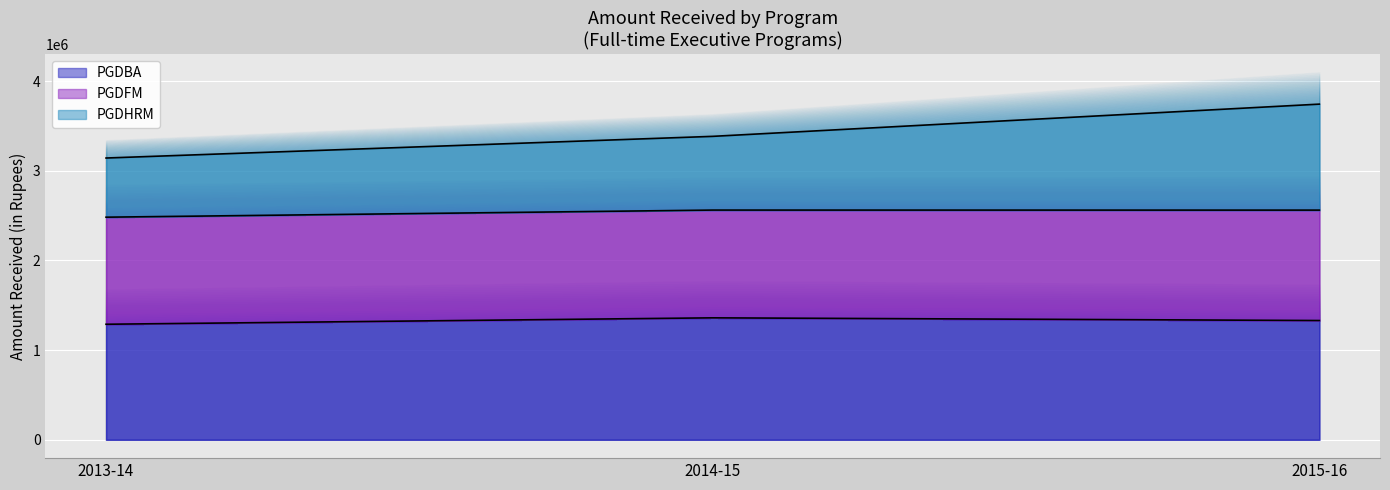

The value of PGDBA at 2013-14 is 1793796. True or false?

False